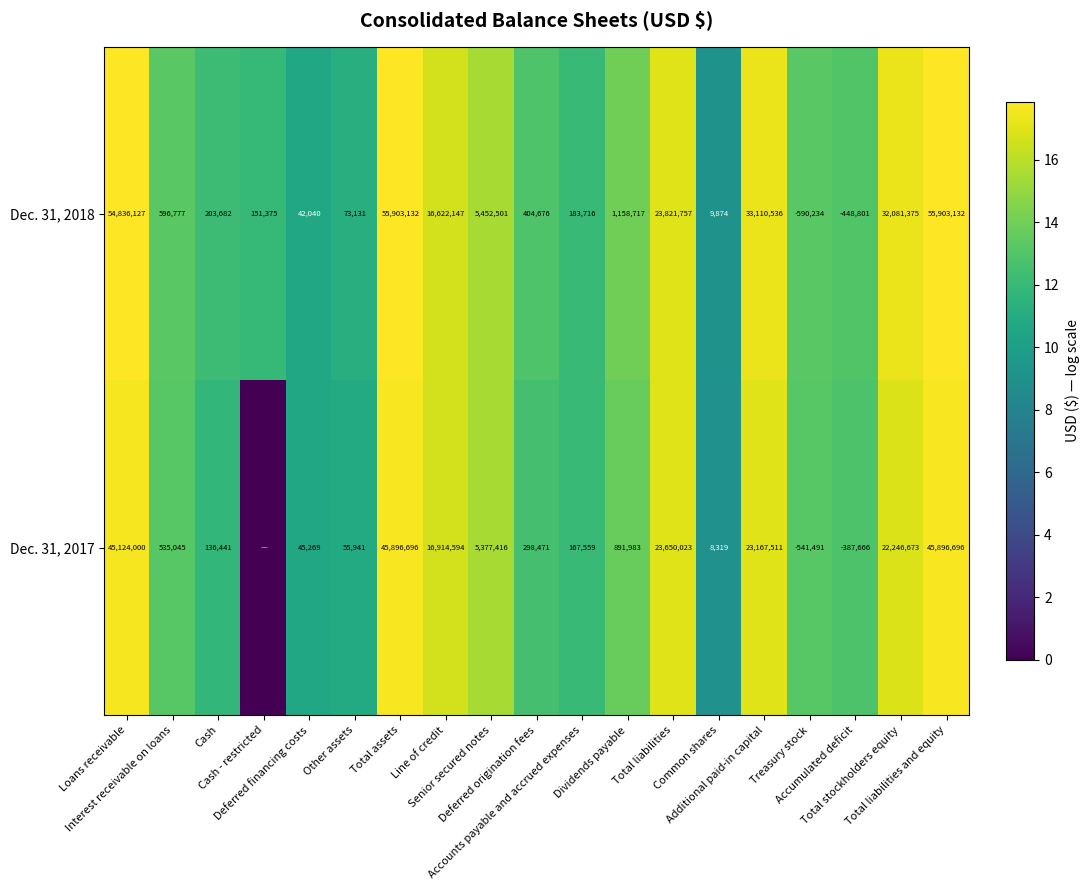

What is the difference between the second highest and minimum values in the Dec. 31, 2018 series?

56493366